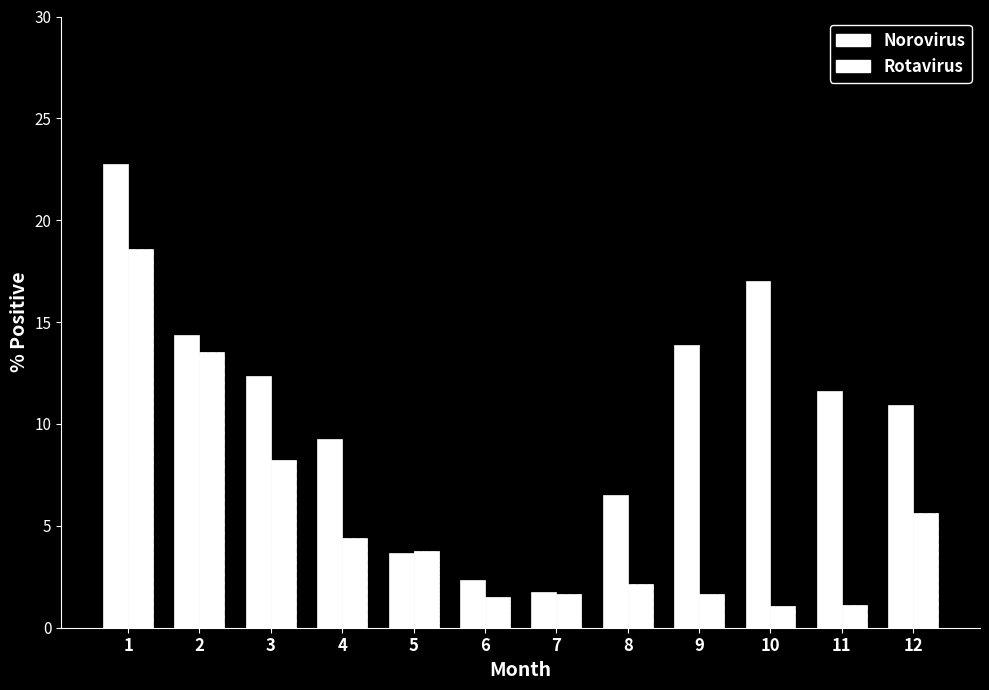

At which label does Rotavirus reach its minimum?

10